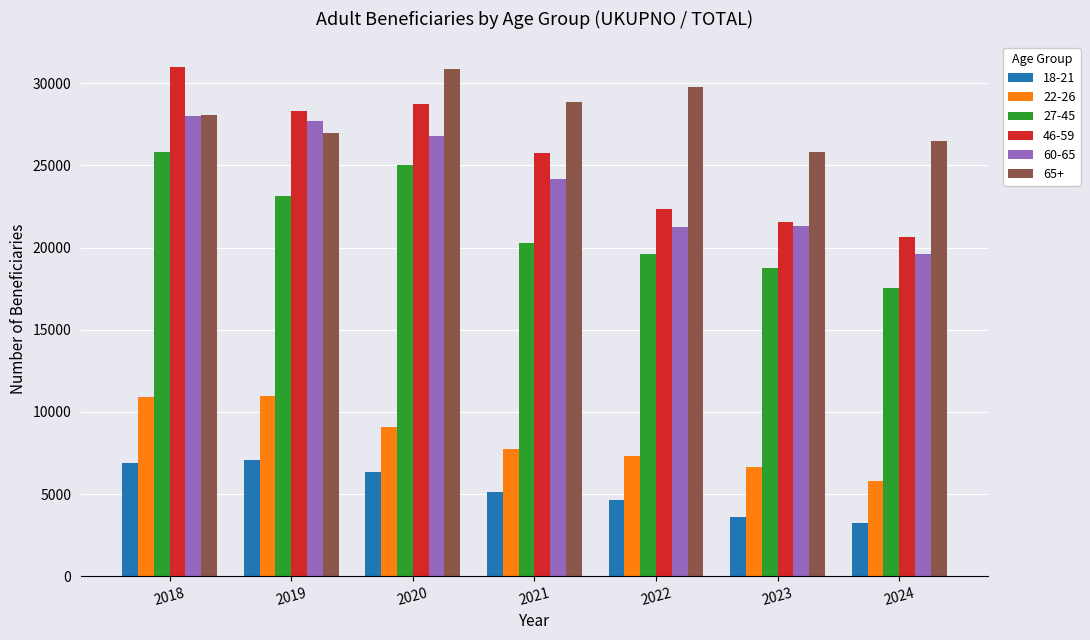

What is the difference between the 60-65 values at 2022 and 2021?

2934